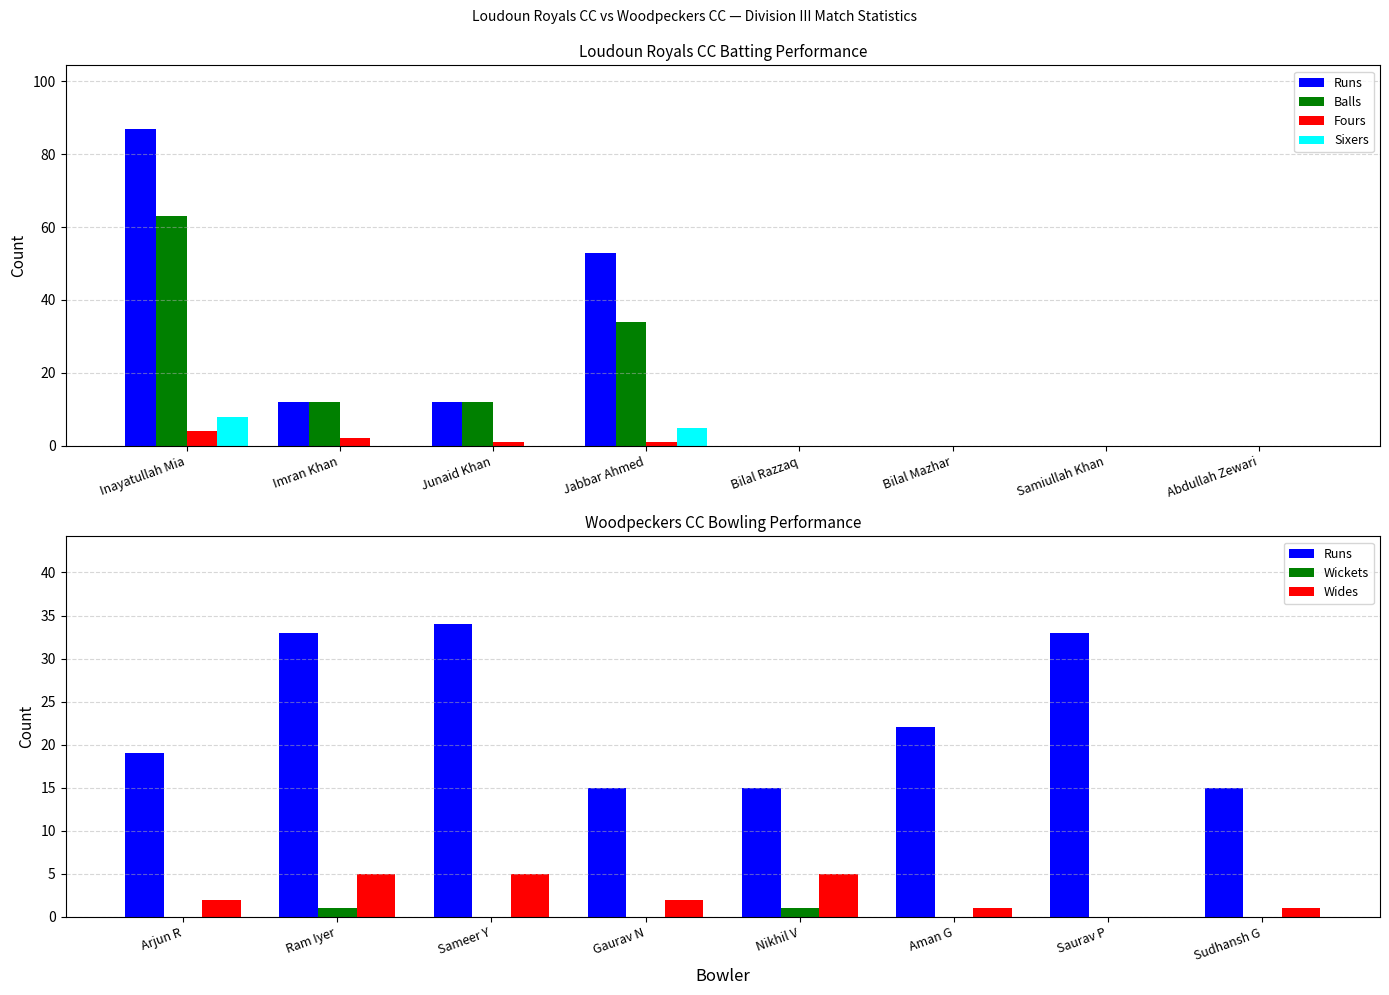

True or false: Sixers has a value of 0 at Junaid Khan.

True